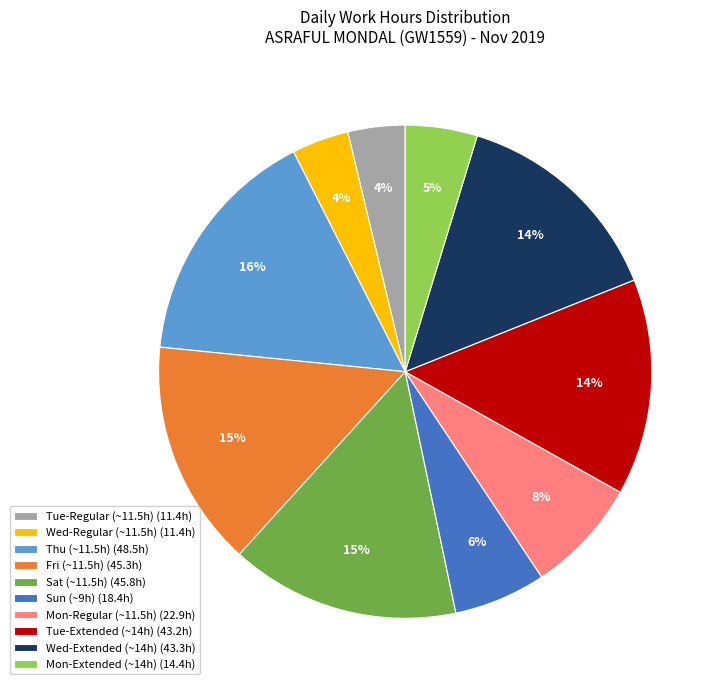

Approximately how many times larger is the value at Thu (~11.5h) (48.5h) compared to Sat (~11.5h) (45.8h)?

1.1